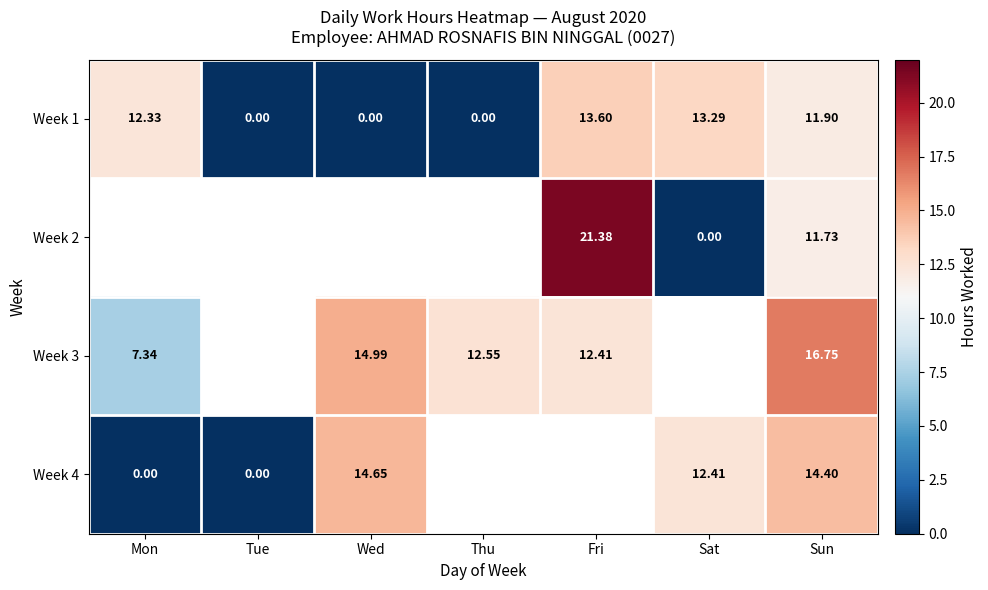

Where does the Week 1 series first go above 11?

Mon